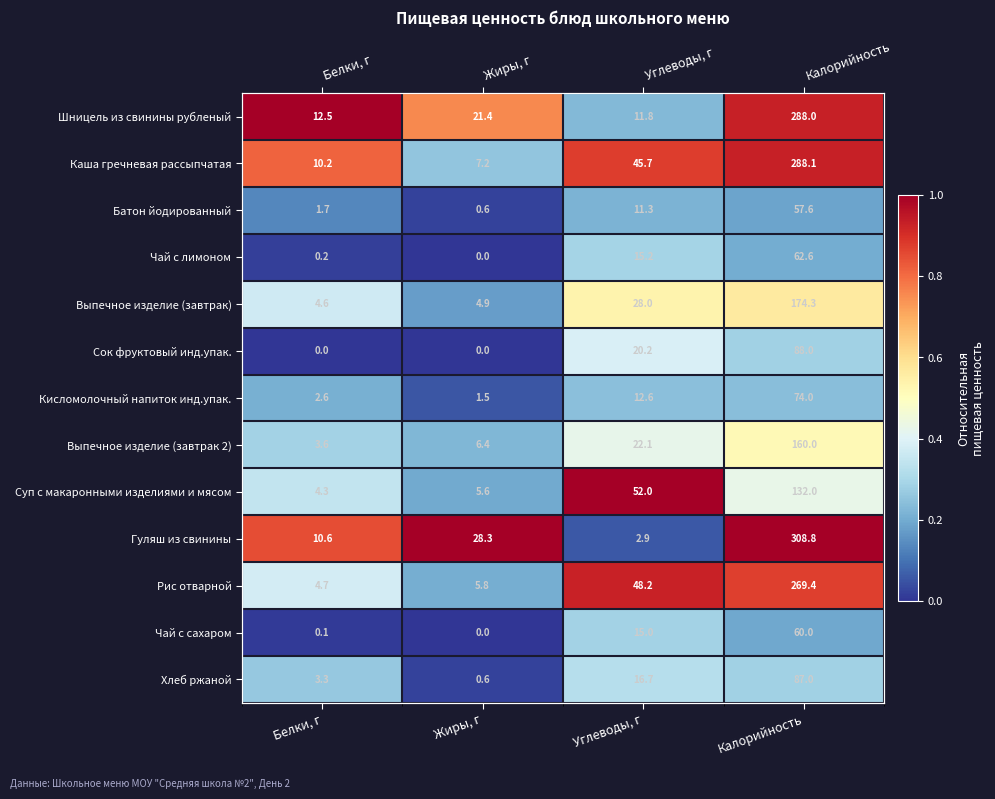

How many distinct data groups are displayed?

13